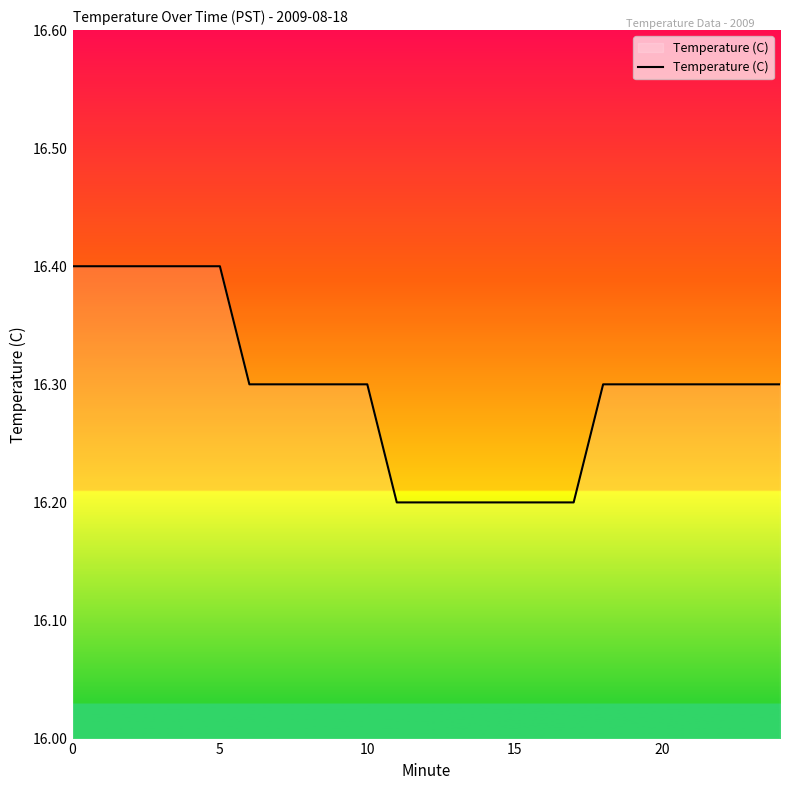

How many lines are shown in the chart?

1